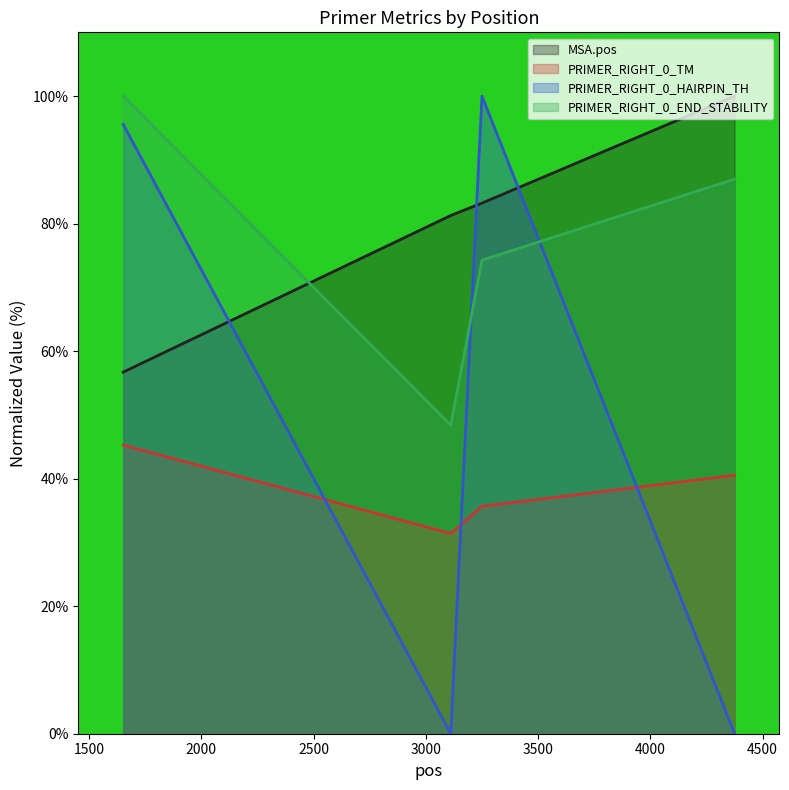

Reading left to right, extract all data points from this chart.

MSA.pos: 1652=56.7	3111=81.3	3250=83.2	4375=100.0
PRIMER_RIGHT_0_TM: 1652=45.3	3111=31.4	3250=35.7	4375=40.5
PRIMER_RIGHT_0_END_STABILITY: 1652=100.0	3111=48.4	3250=74.3	4375=87.0
PRIMER_RIGHT_0_HAIRPIN_TH: 1652=95.6	3111=0.0	3250=100.0	4375=0.0